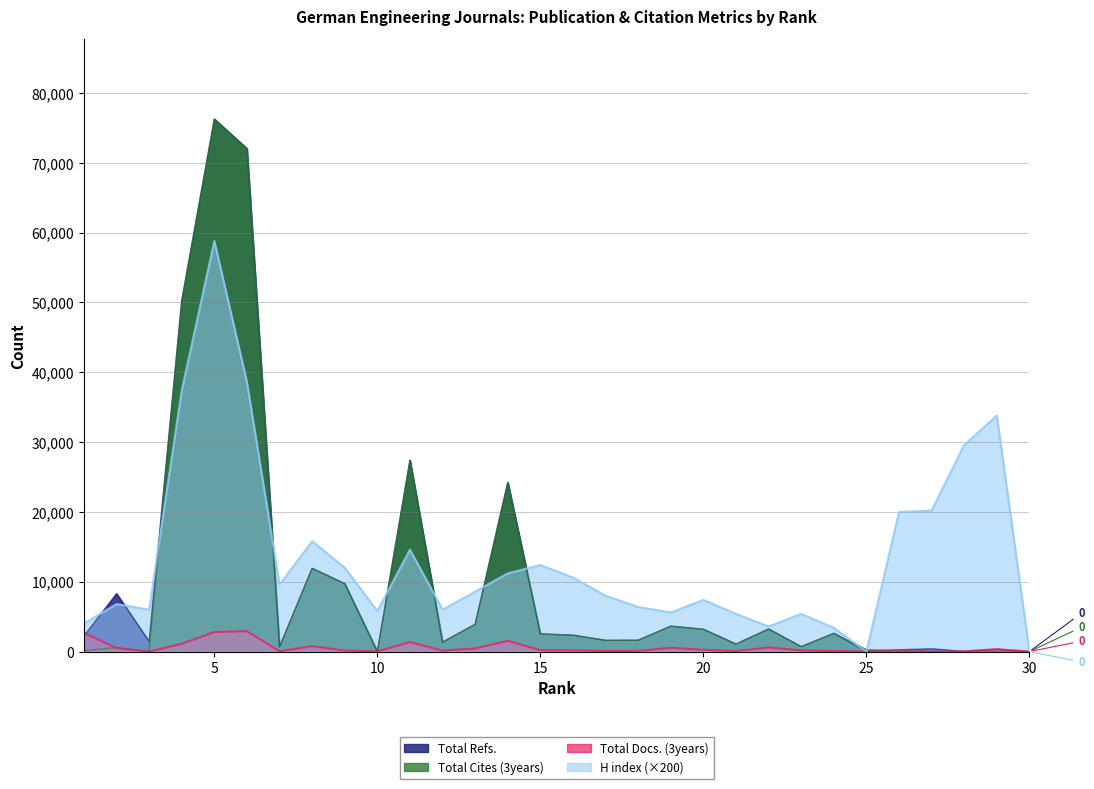

How many interior local peaks does the H index series have?

8